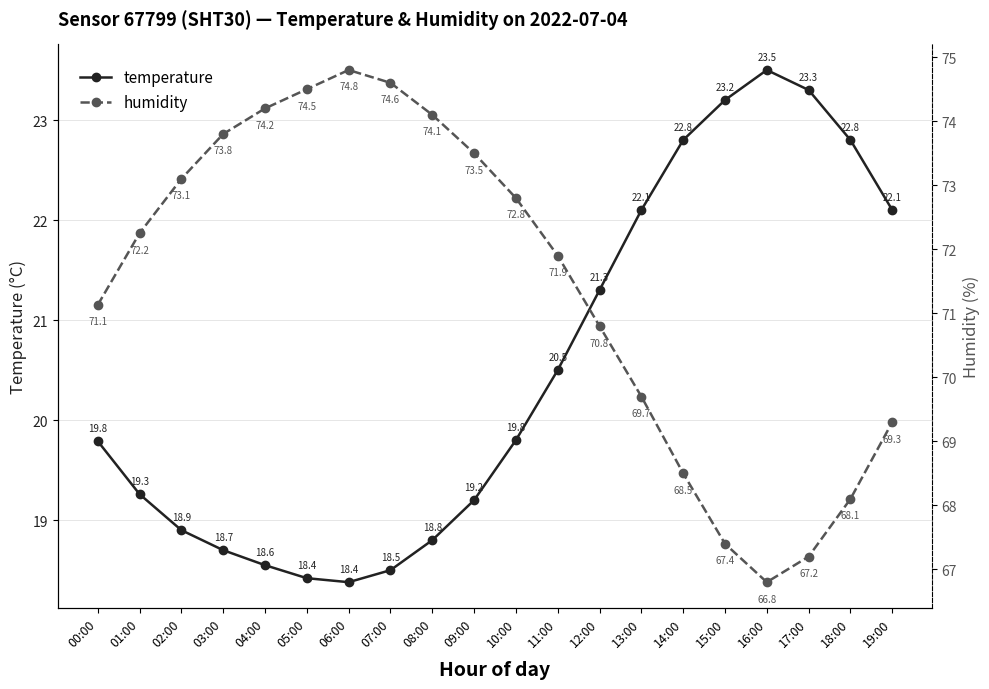

What is the label of the 18th point from the left?

17:00